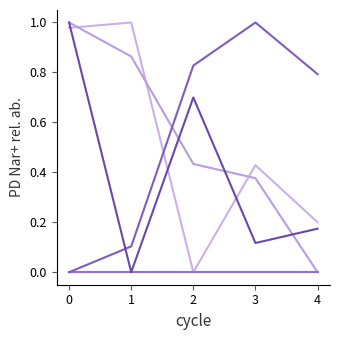

Is this an area chart (filled region under the line)?

No